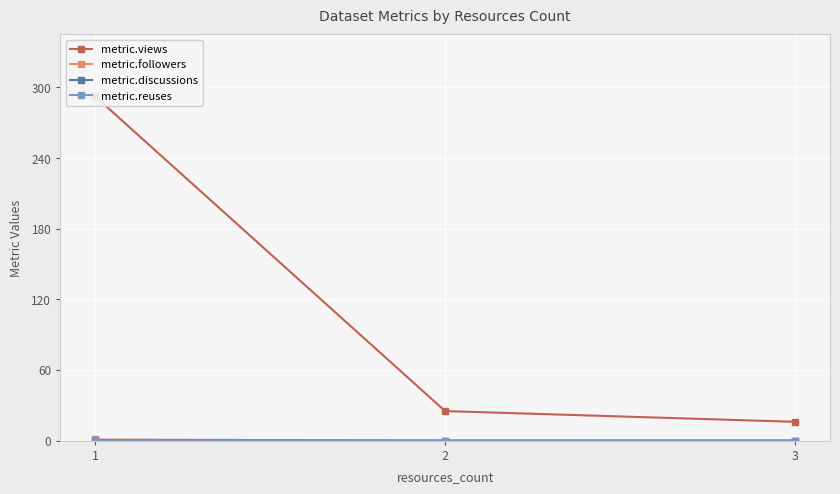

How many series are shown in this chart?

4